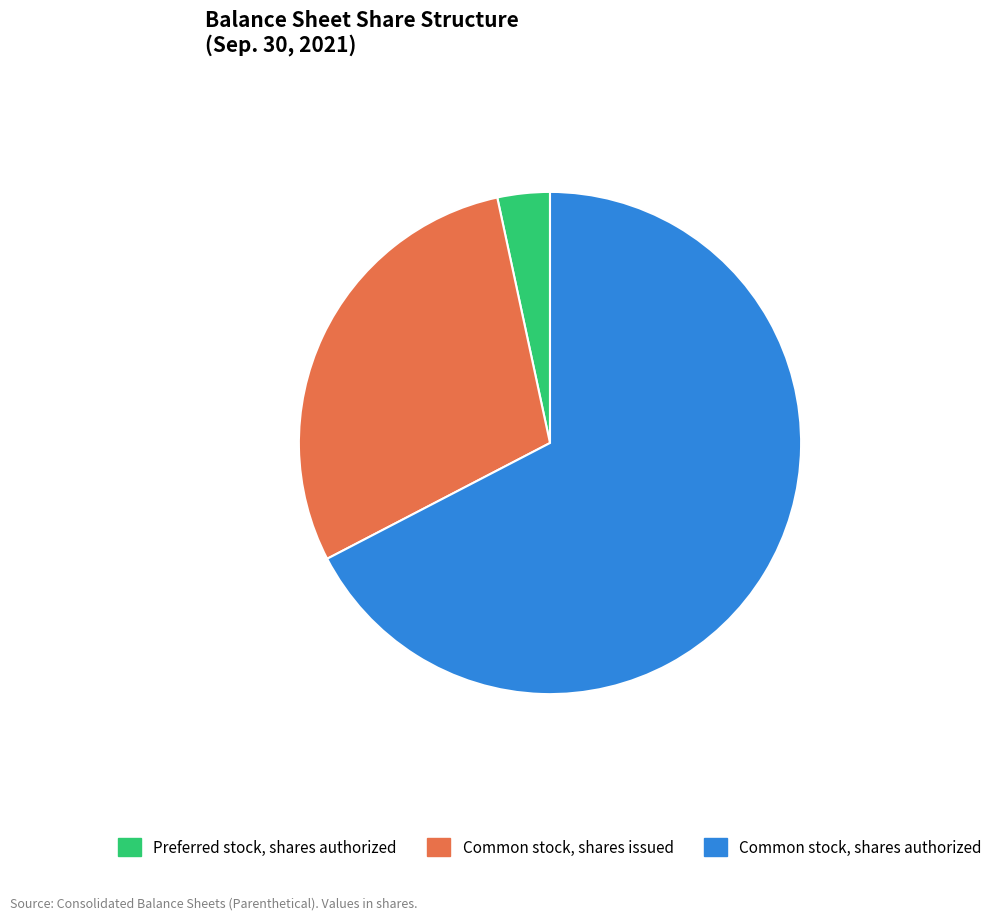

Count the number of slices in the pie.

3